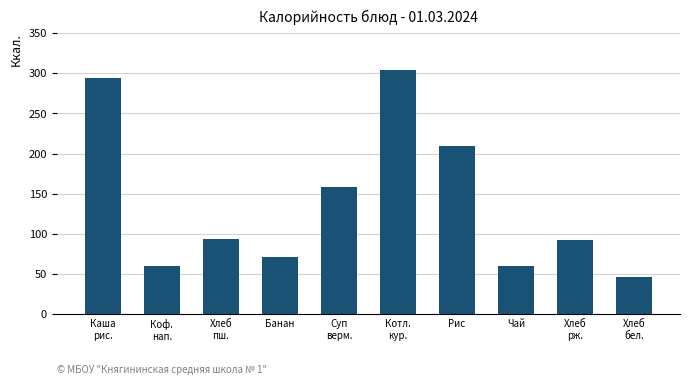

Reading right to left, list all the values displayed in this chart.

Хлеб
бел.=47	Хлеб
рж.=92	Чай=60	Рис=210	Котл.
кур.=304	Суп
верм.=159	Банан=71	Хлеб
пш.=94	Коф.
нап.=60	Каша
рис.=294